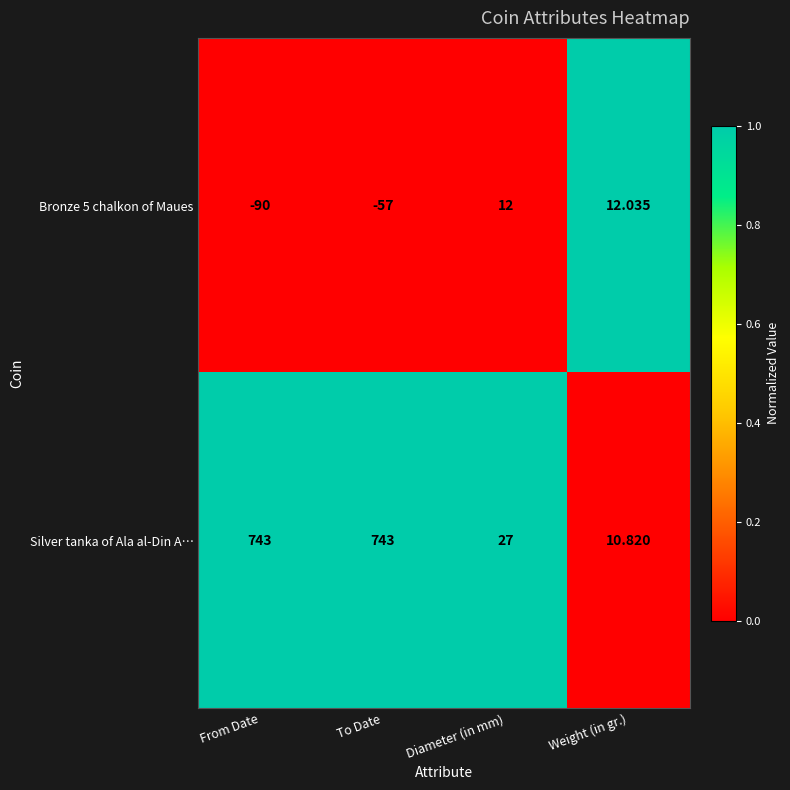

How many values in Bronze 5 chalkon of Maues are above zero?

2